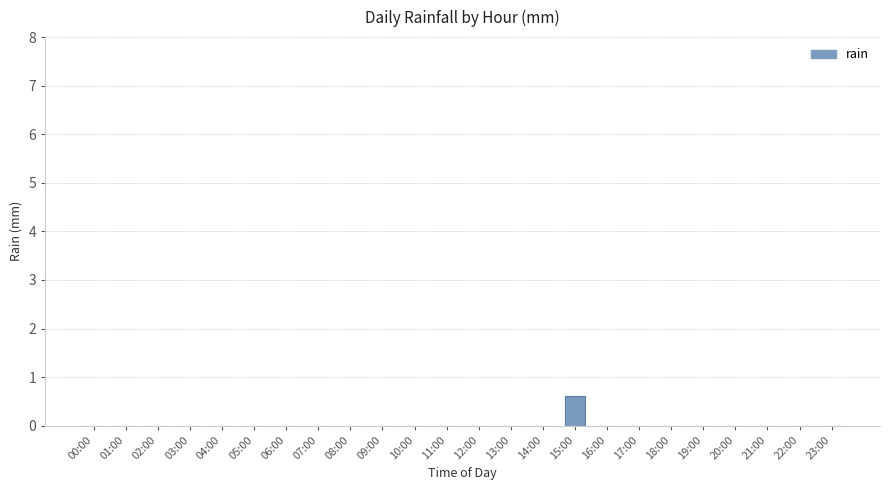

True or false: the data shows 0.0 at 04:00.

True